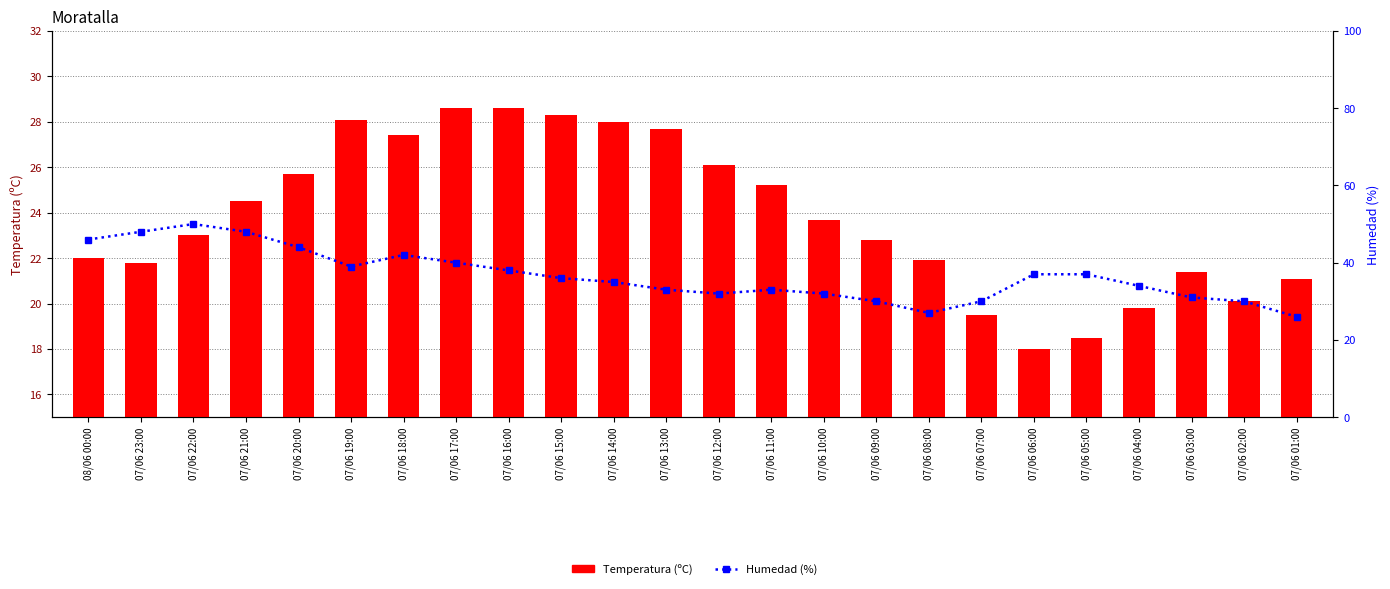

What is the label of the 21st bar from the right?

07/06 21:00